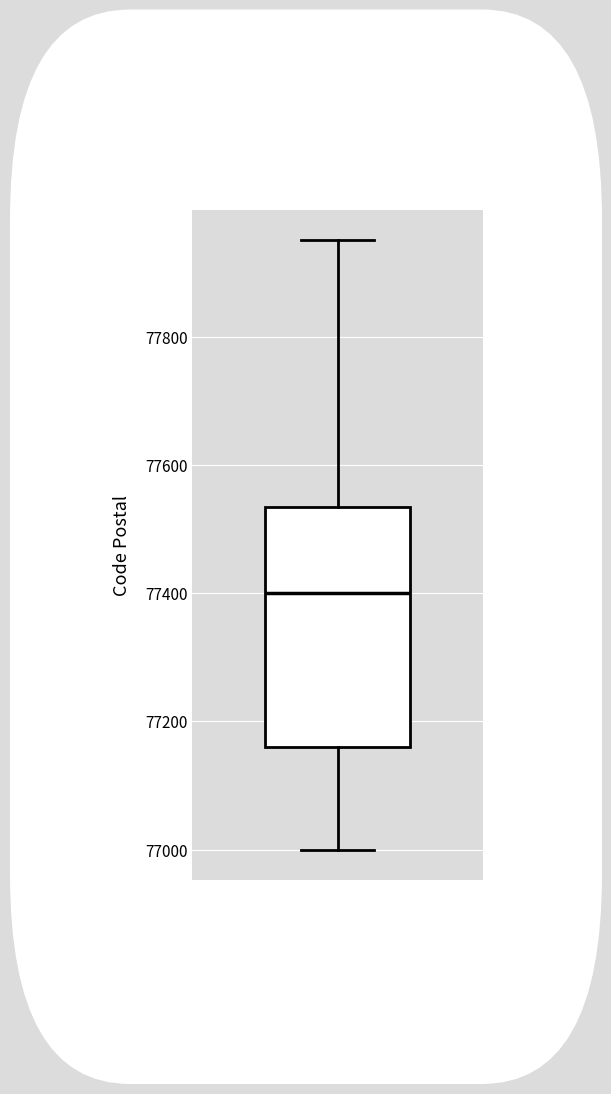

Where does the upper whisker of the box end on the y-axis? The values are not printed on the chart, so give them approximately, as read against the axis.

77960